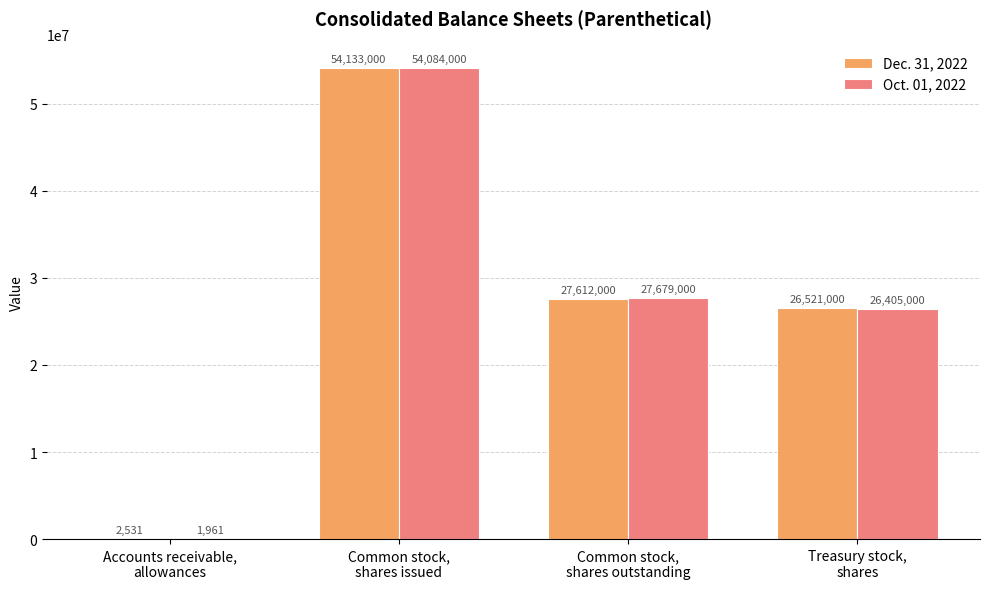

The Dec. 31, 2022 series shows 83490476 at Common stock,
shares issued. True or false?

False